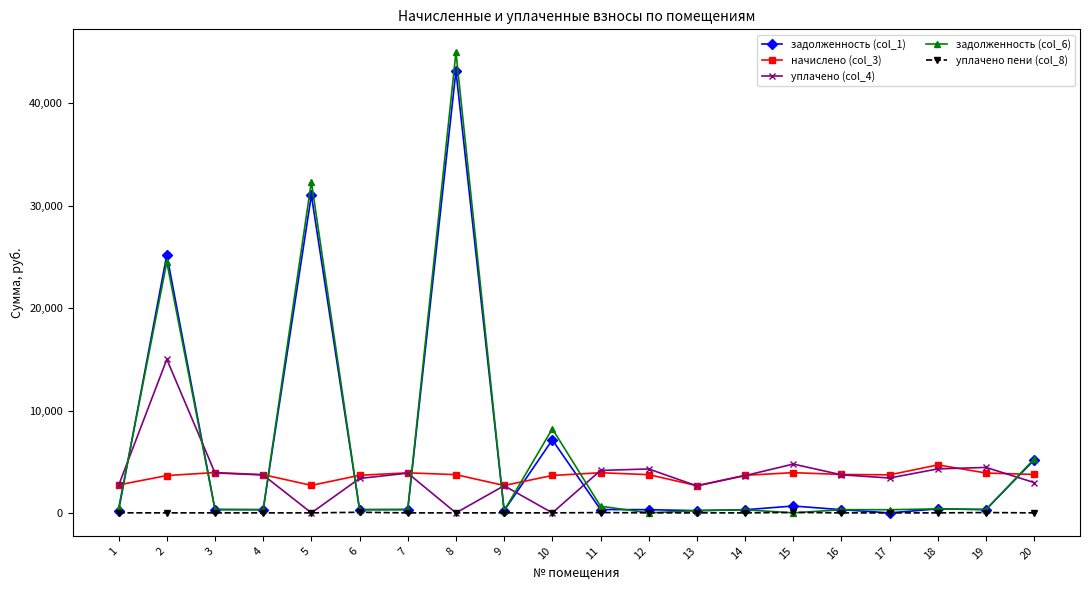

How many lines are shown in the chart?

5